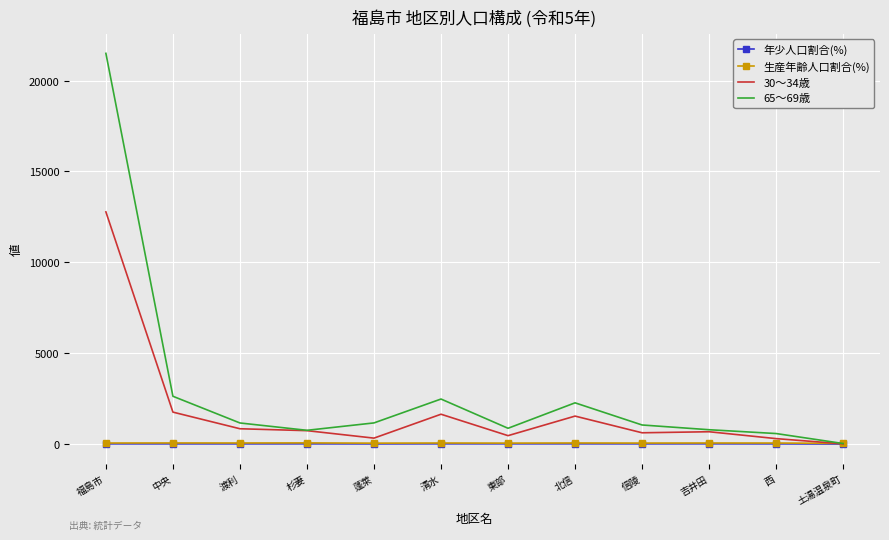

True or false: 30～34歳 has a value of 1758.0 at 中央.

True